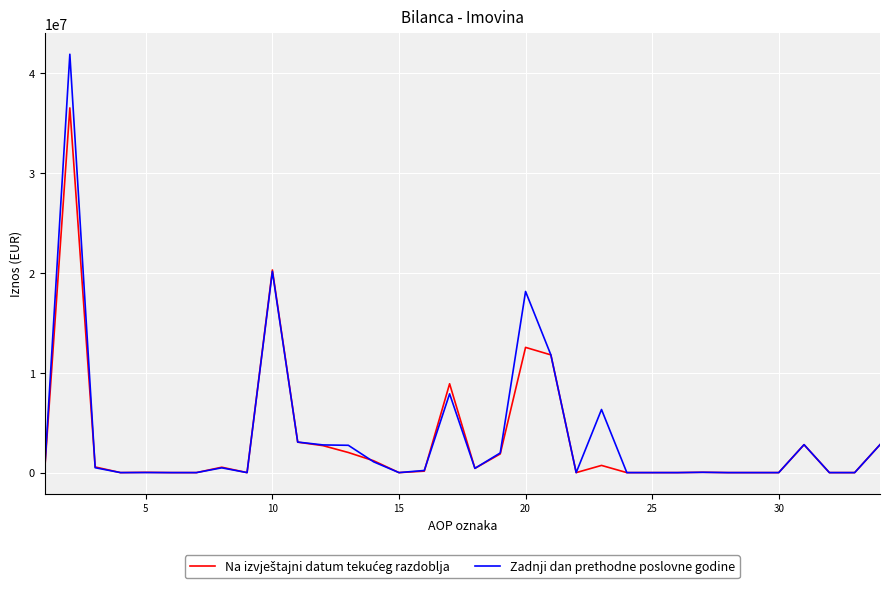

Which series has the widest spread of values?

Zadnji dan prethodne poslovne godine